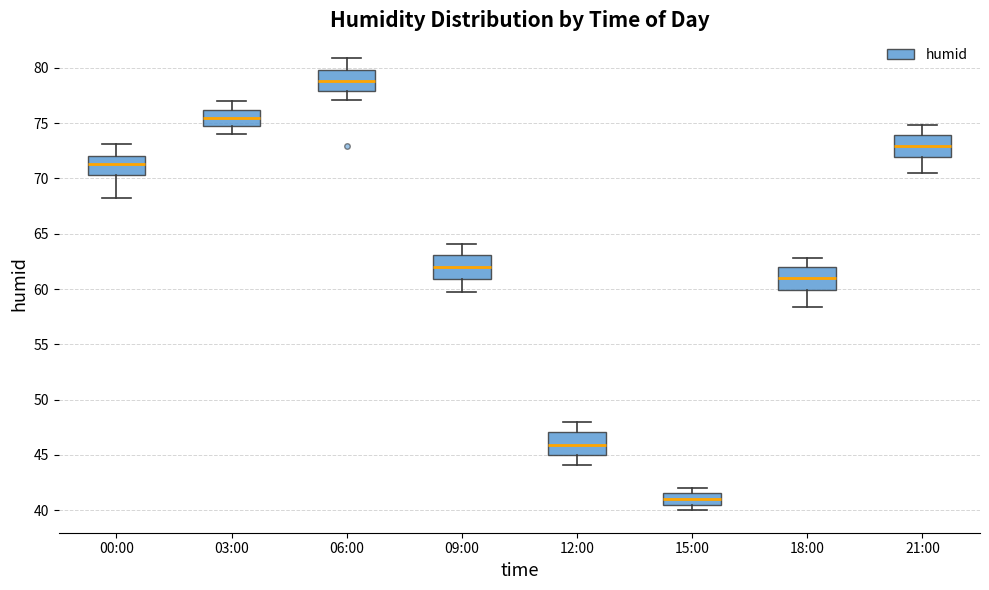

Which box has the lowest median line?

15:00